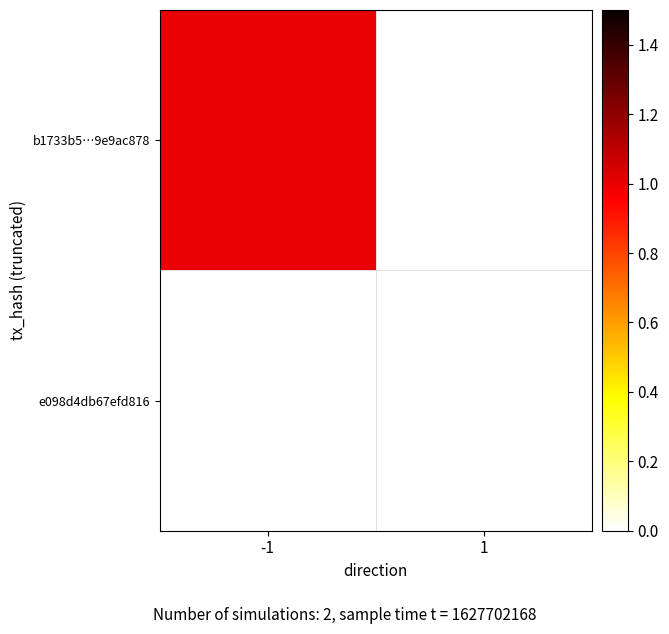

Rank the series by their maximum value, from lowest to highest.

b1733b5…9e9ac878, e098d4db67efd816